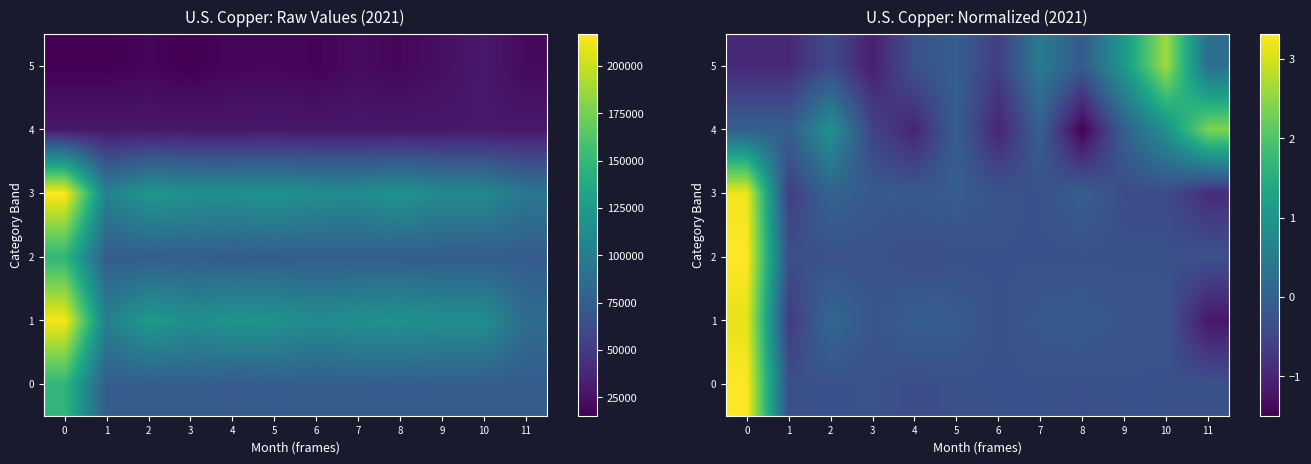

How many data points in 5 are less than 0?

8